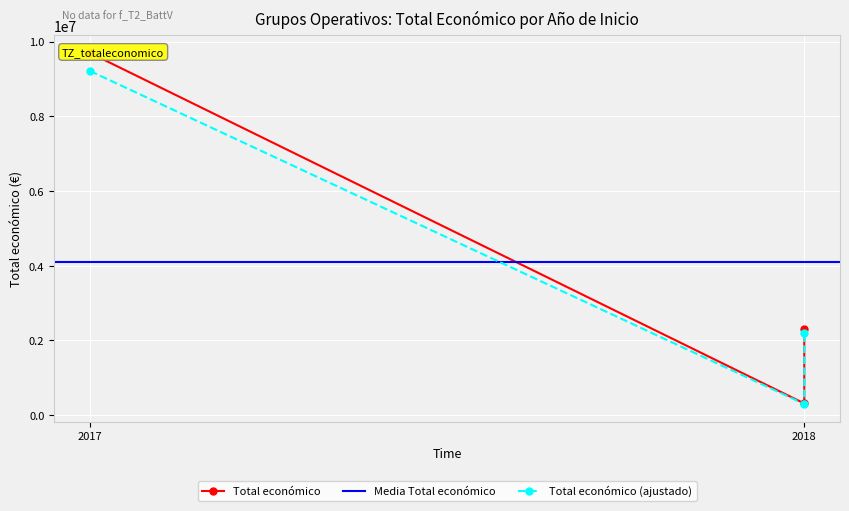

Count the number of values greater than 2310026.

1